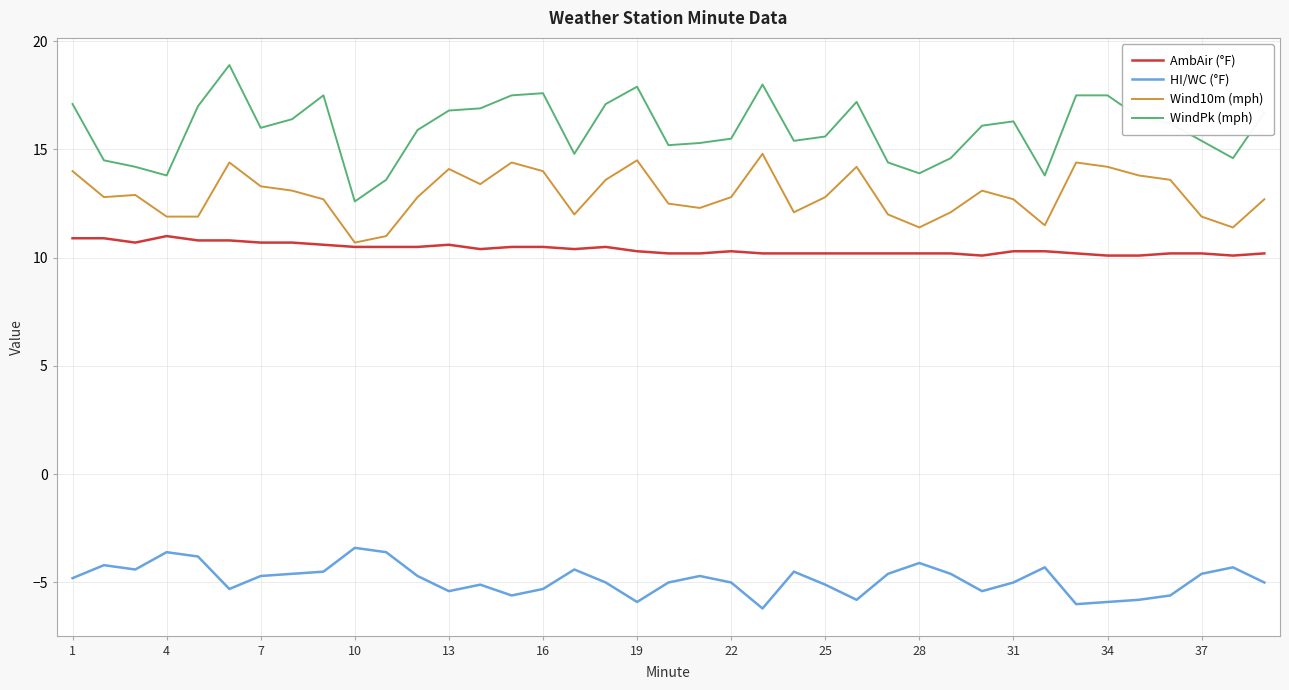

What is the lowest value of the Wind10m (mph) series?

10.7